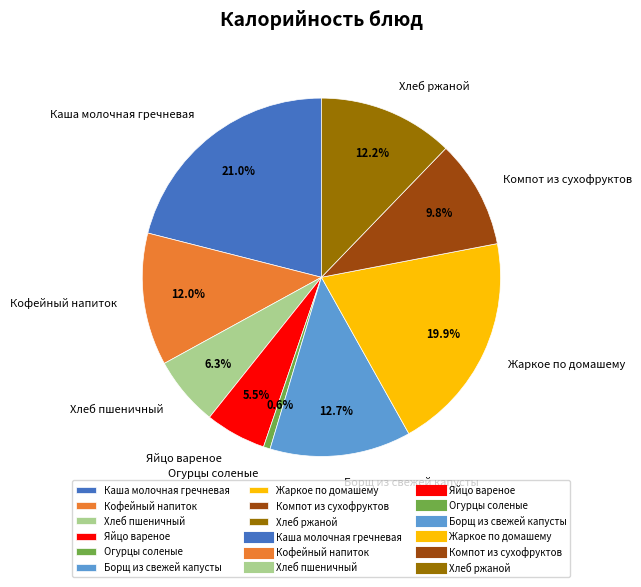

What is the ratio of the value at Жаркое по домашему to the value at Каша молочная гречневая?

0.9